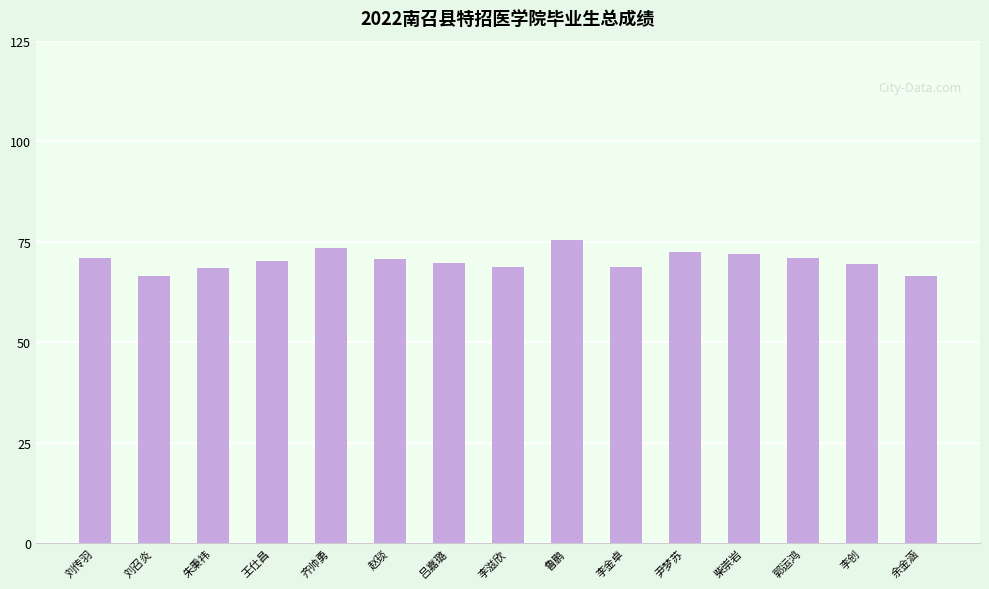

Approximately how many times larger is the value at 尹梦苏 compared to 刘召炎?

1.1